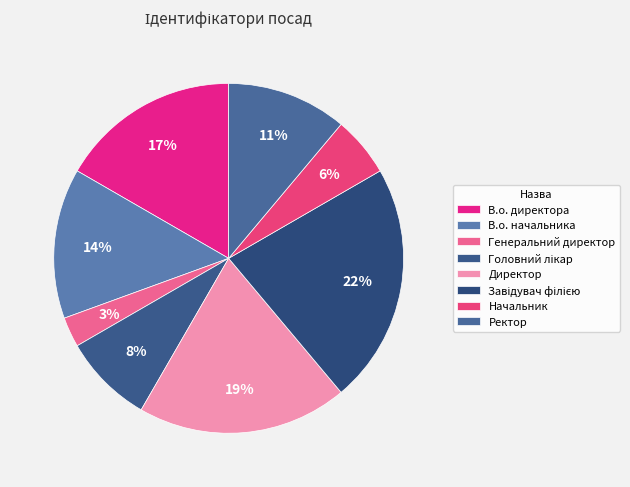

Rank the categories by value from highest to lowest.

Завідувач філією, Директор, В.о. директора, В.о. начальника, Ректор, Головний лікар, Начальник, Генеральний директор